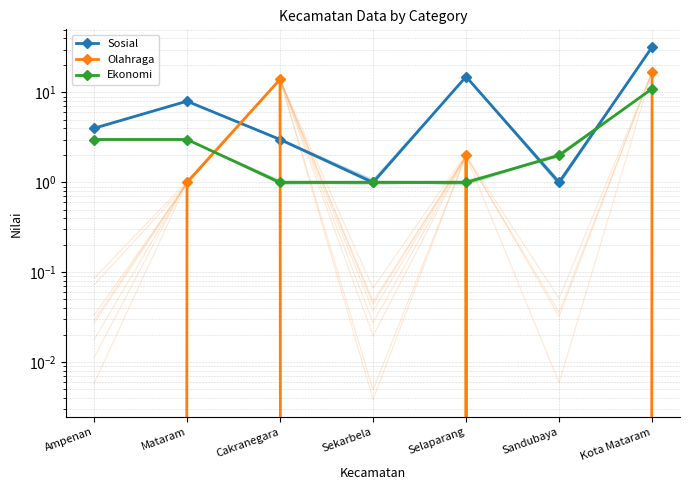

What is the label of the 6th point from the right?

Mataram